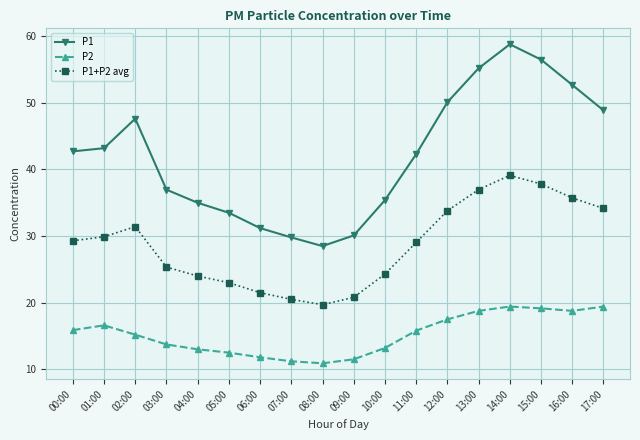

What is the spread (max minus min) of values at 11:00?

26.5